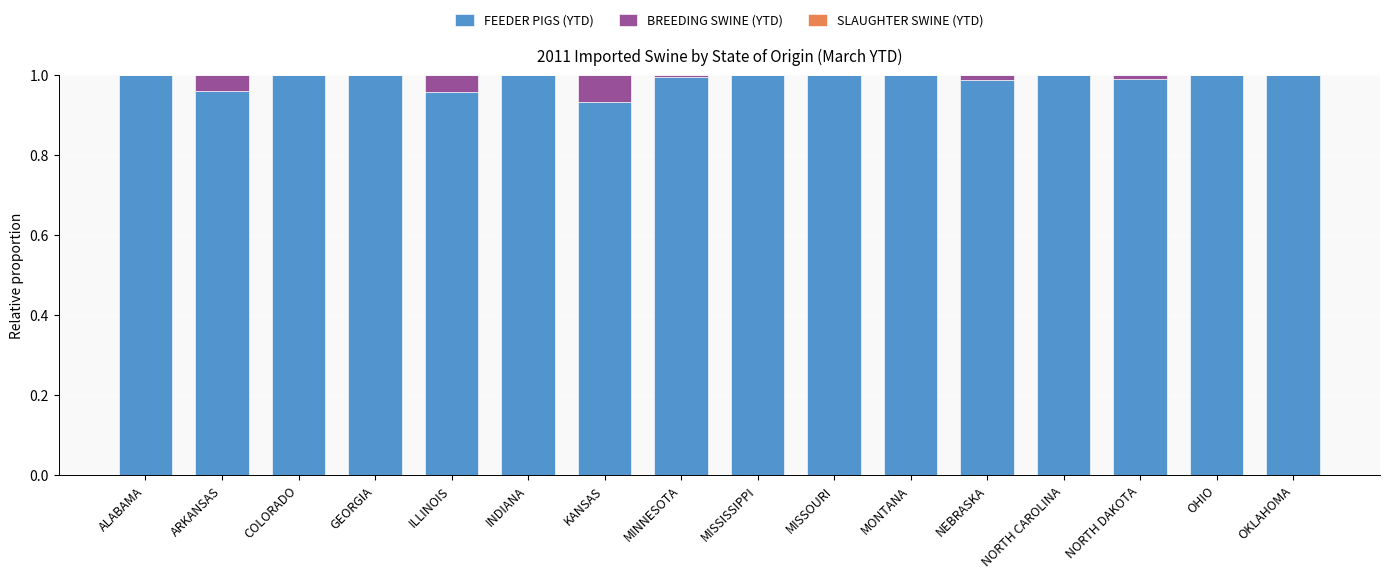

How many series are shown in this chart?

3